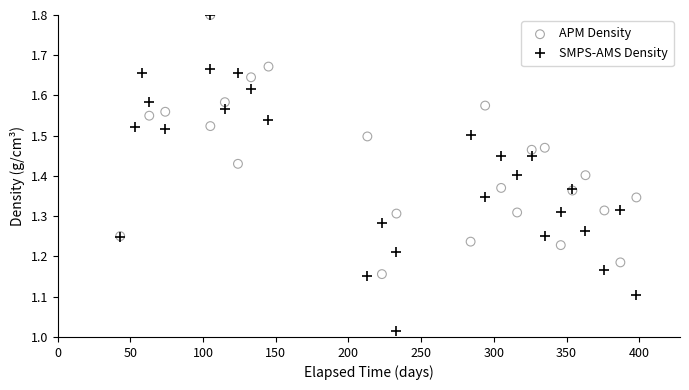

Which series has the largest Y range (max minus min)?

SMPS-AMS Density